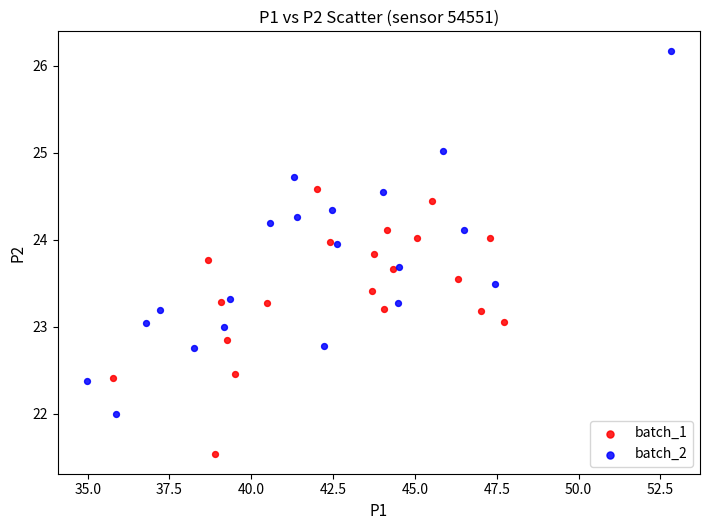

Which series reaches the minimum Y coordinate?

batch_1